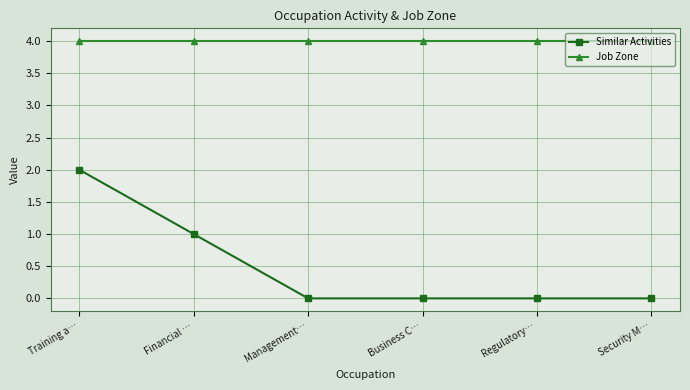

Reading right to left, extract all data points from this chart.

Similar Activities: 0	0	0	0	1	2
Job Zone: 4	4	4	4	4	4